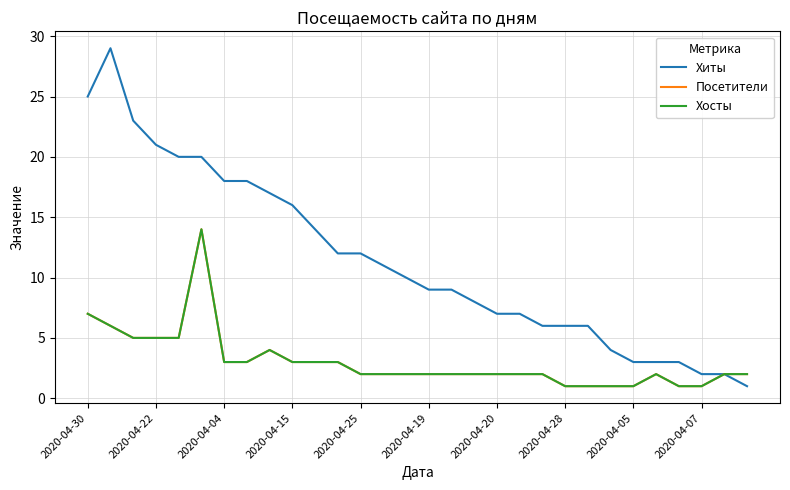

True or false: Хосты and Посетители intersect in this chart.

False